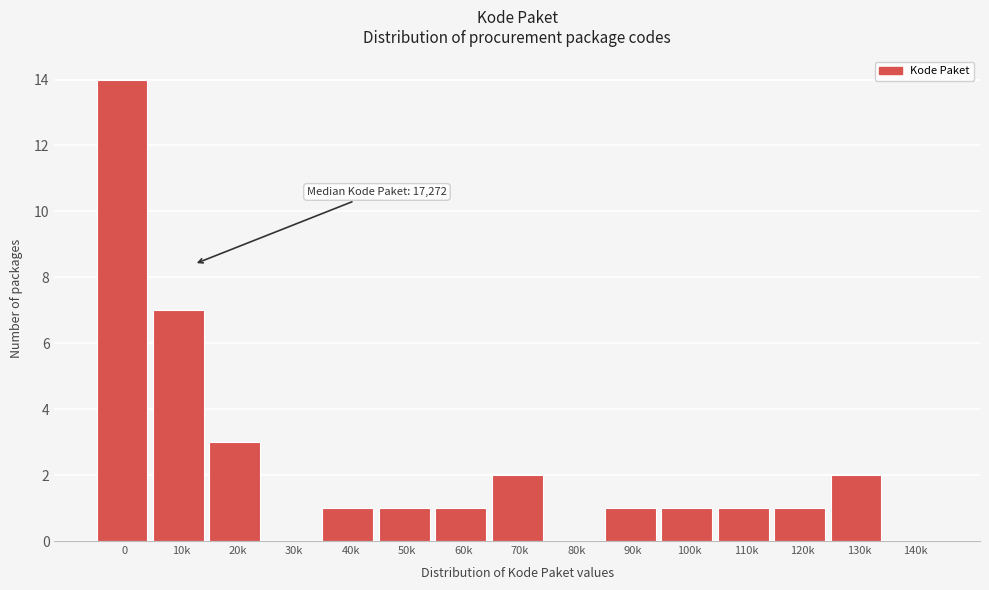

Reading right to left, what are all the values shown in this chart?

140k=0	130k=2	120k=1	110k=1	100k=1	90k=1	80k=0	70k=2	60k=1	50k=1	40k=1	30k=0	20k=3	10k=7	0=14